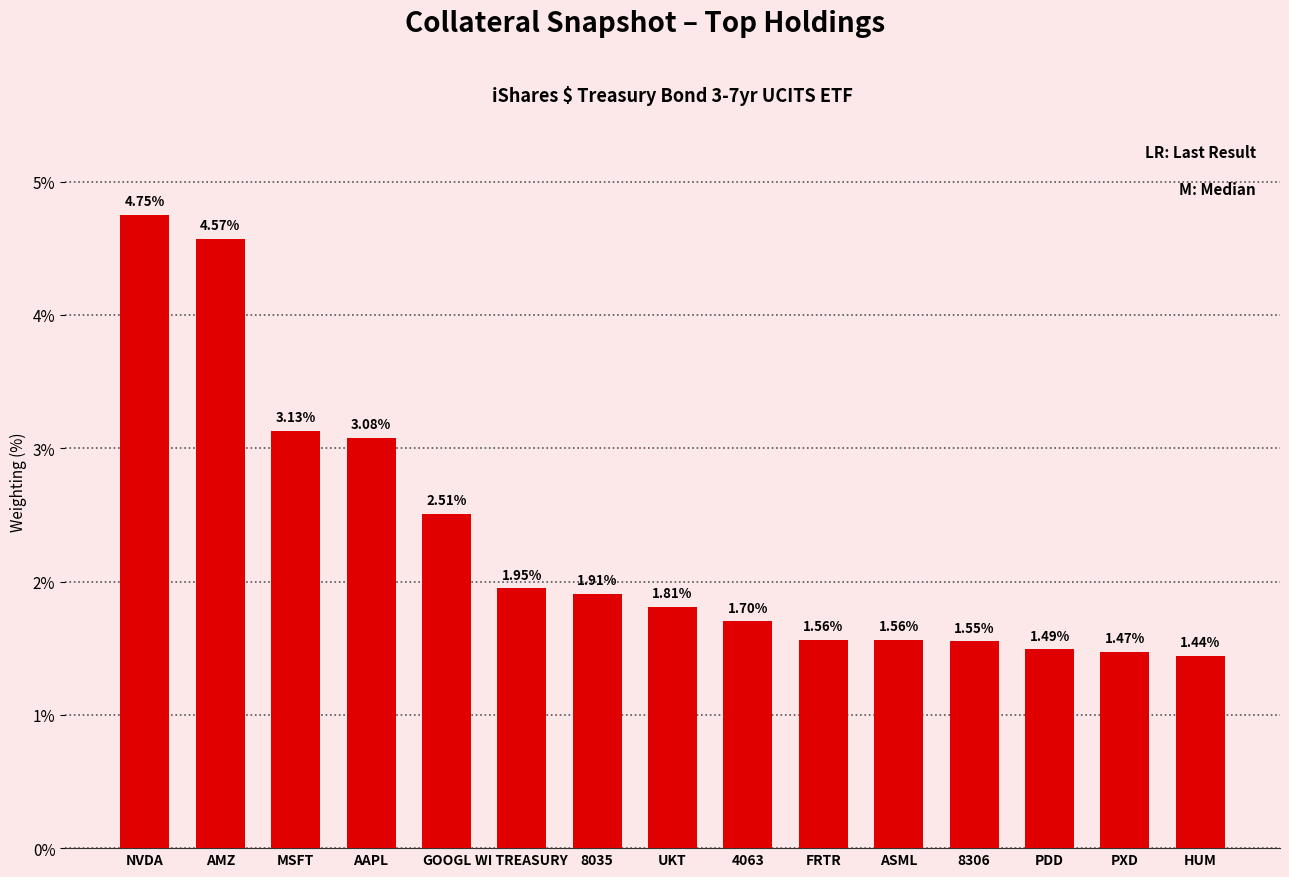

Which category has the highest value across all series?

NVDA